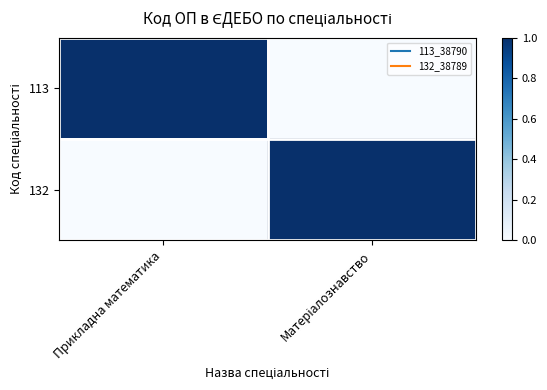

Between Прикладна математика and Матеріалознавство, which series saw the biggest shift?

113